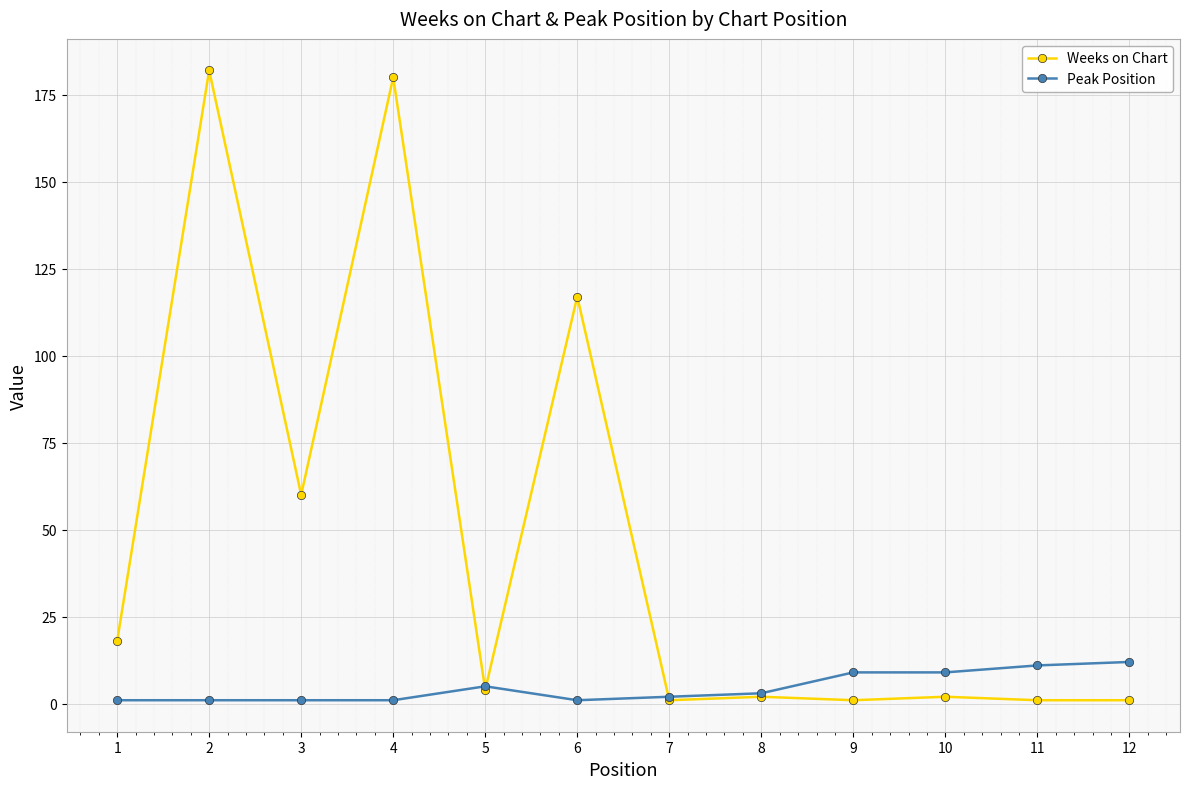

True or false: Weeks on Chart has more than 1 interior local peaks.

True